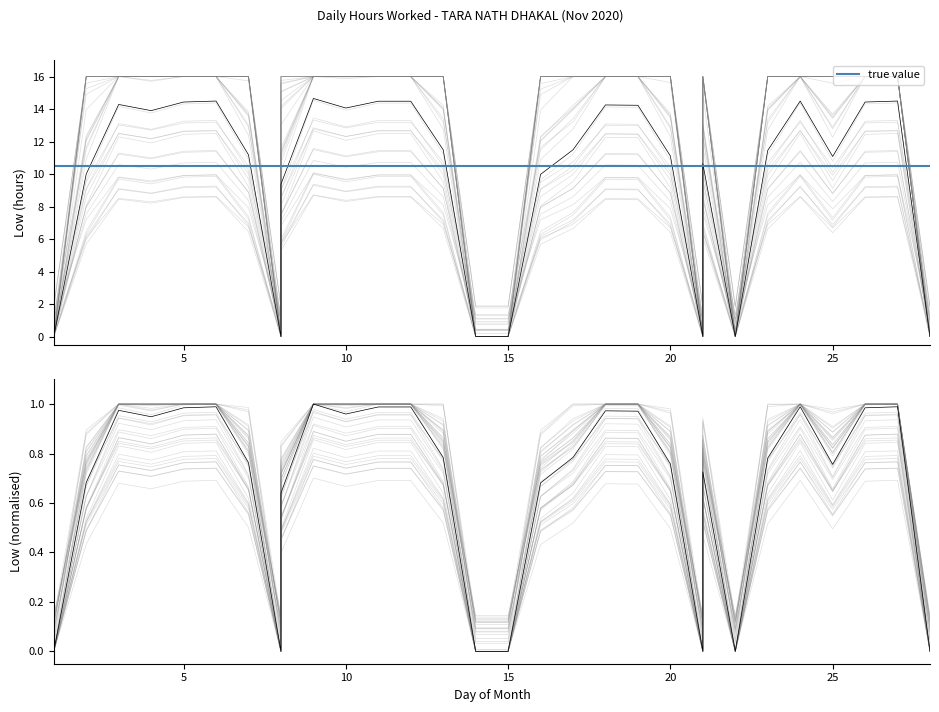

The chart shows a value of 12.7 at 6. True or false?

True